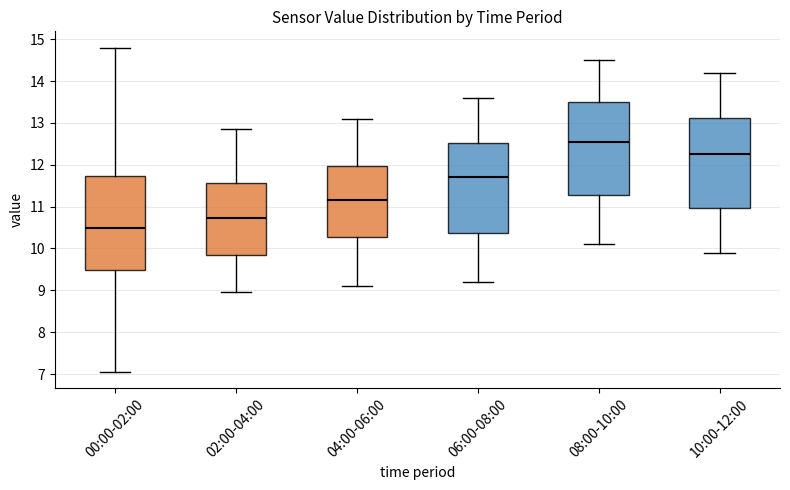

Reading left to right, transcribe this box plot: for each box, give where its median line is, the range the box spans, and where its two whiskers end, as read against the y-axis. The values are not printed on the chart, so give them approximately, as read against the axis.

00:00-02:00: median 10.5, box 9.5 to 11.7, whiskers 7.1 to 14.8
02:00-04:00: median 10.7, box 9.8 to 11.6, whiskers 9.0 to 12.9
04:00-06:00: median 11.2, box 10.3 to 12.0, whiskers 9.1 to 13.1
06:00-08:00: median 11.7, box 10.4 to 12.5, whiskers 9.2 to 13.6
08:00-10:00: median 12.6, box 11.3 to 13.5, whiskers 10.1 to 14.5
10:00-12:00: median 12.3, box 11.0 to 13.1, whiskers 9.9 to 14.2